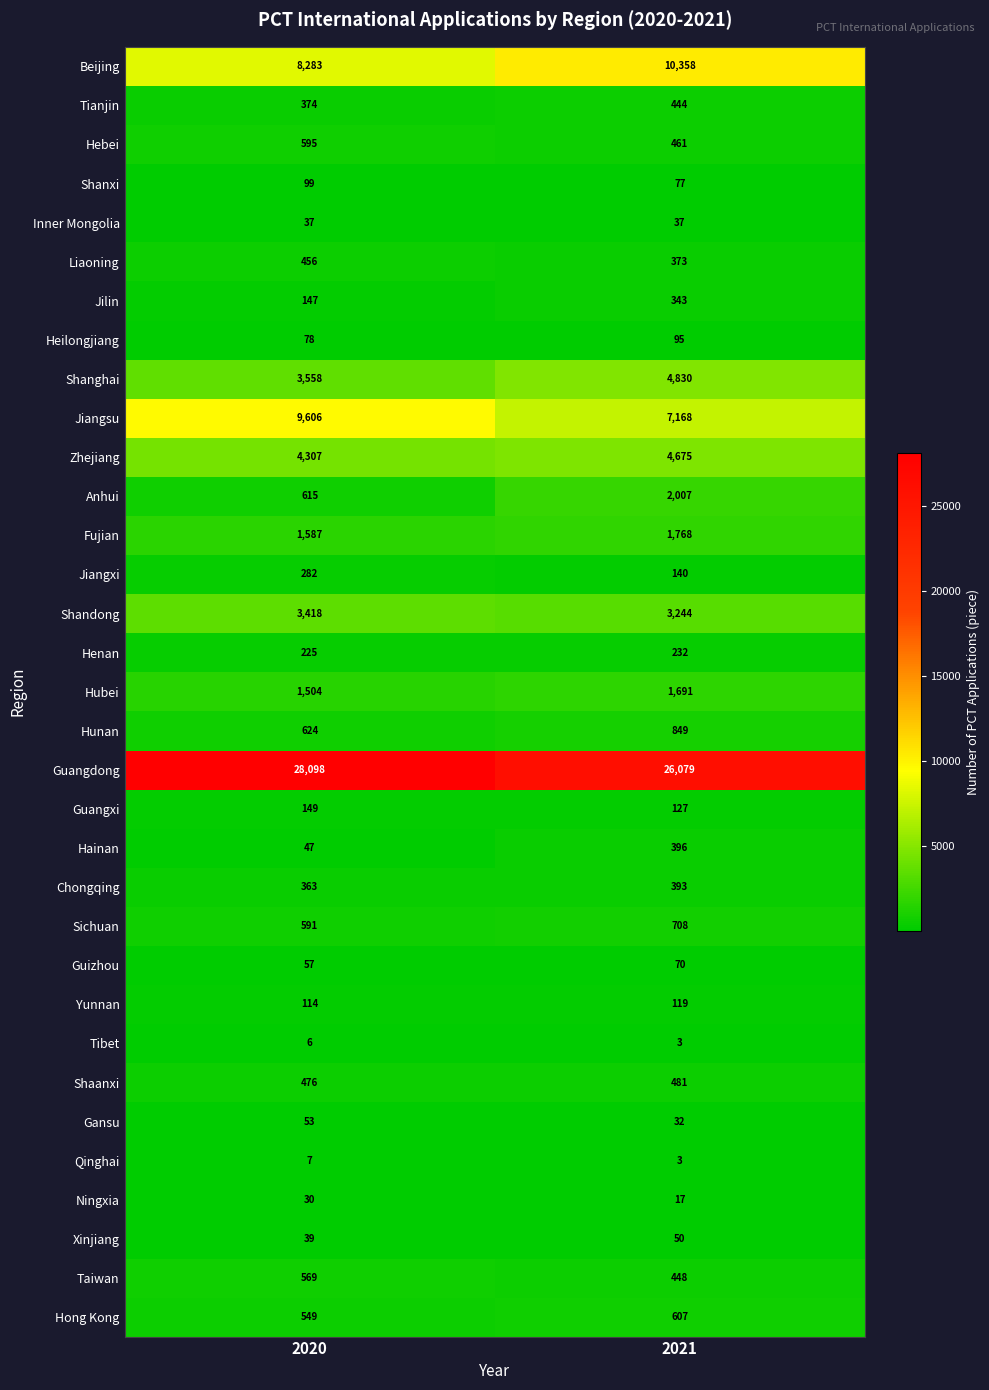

Which series has the largest total across all categories?

Guangdong